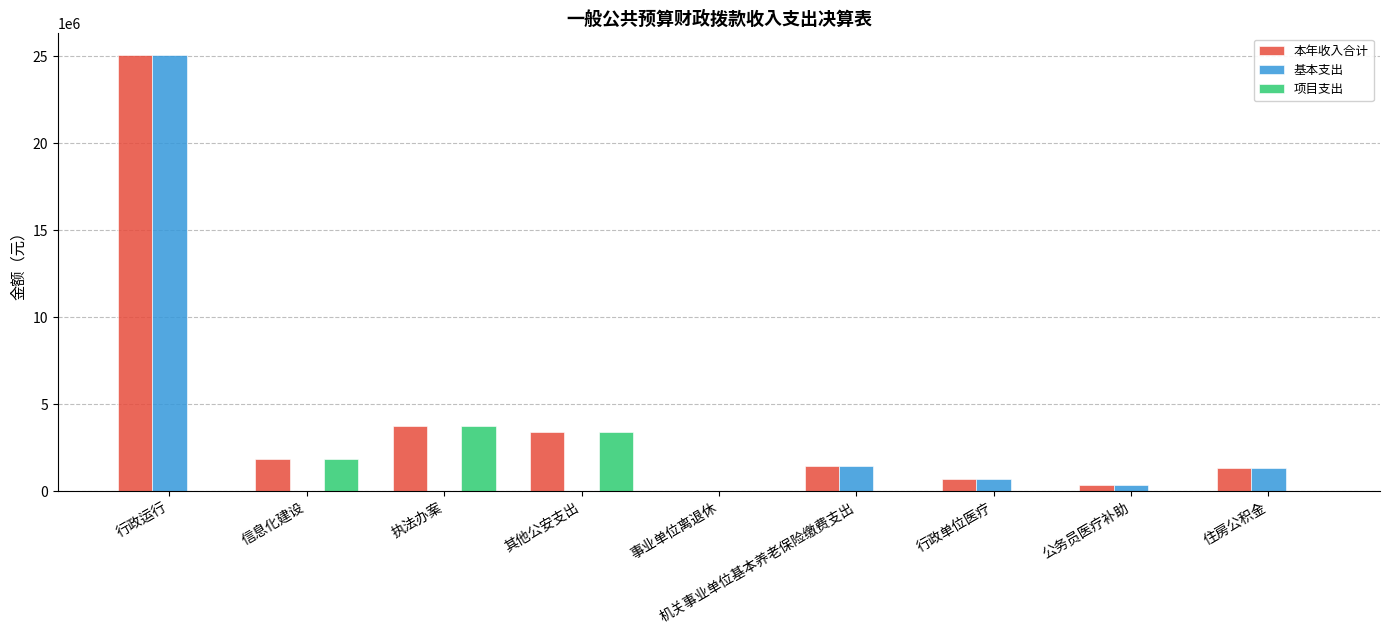

At which category is the sum across all series the highest?

行政运行